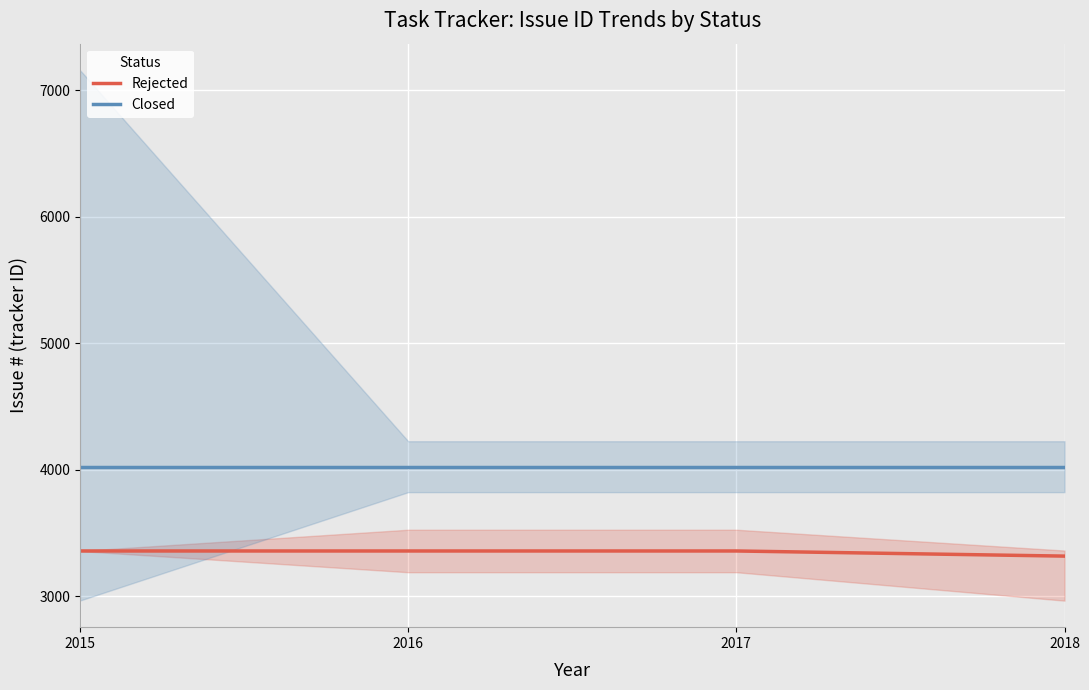

True or false: Rejected has more than 2 interior local peaks.

False